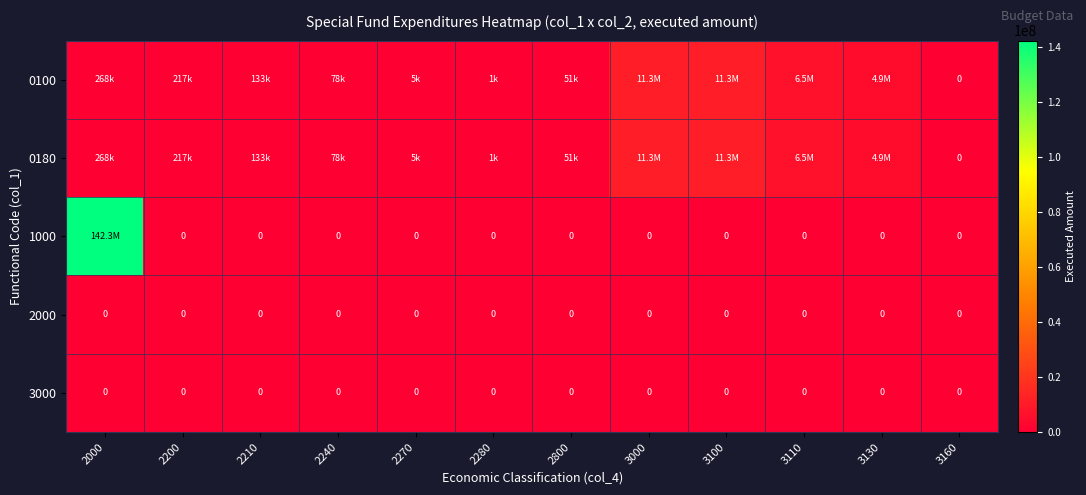

At 3130, list the series in order from smallest to largest.

1000, 2000, 3000, 0100, 0180